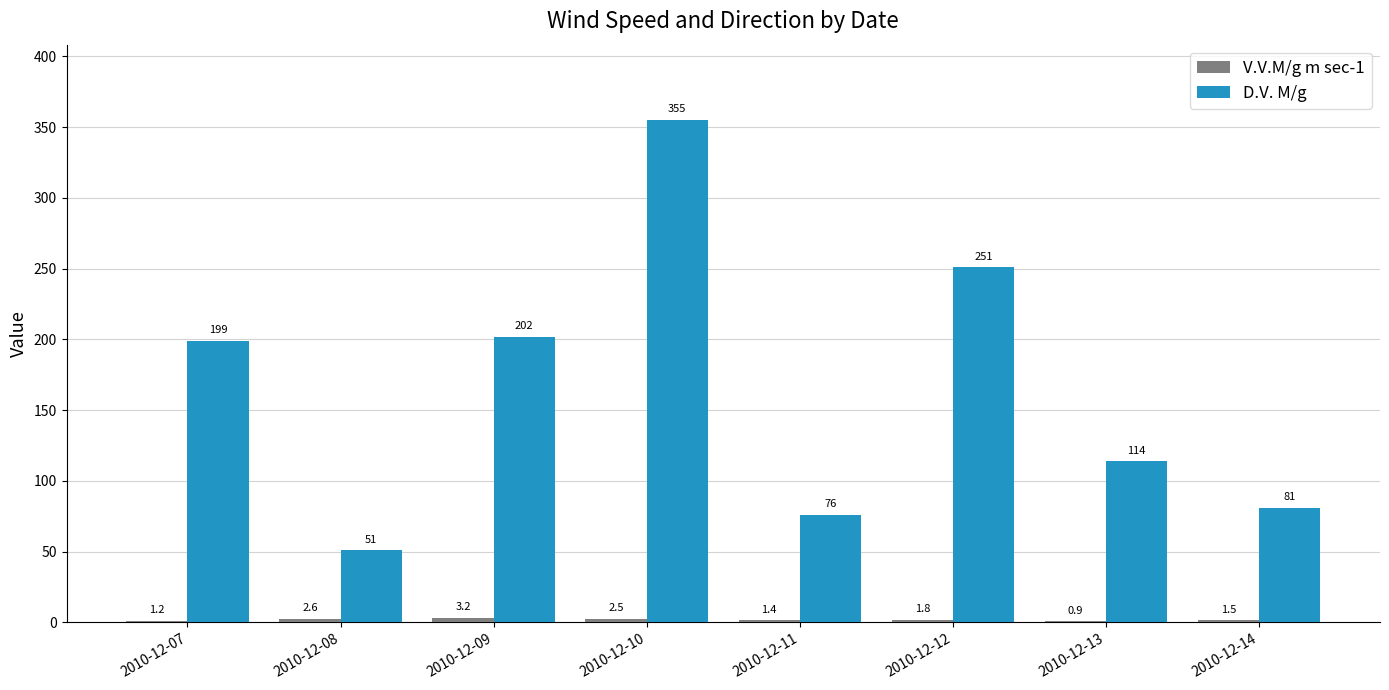

Where is D.V. M/g nearest to the value 203?

2010-12-09